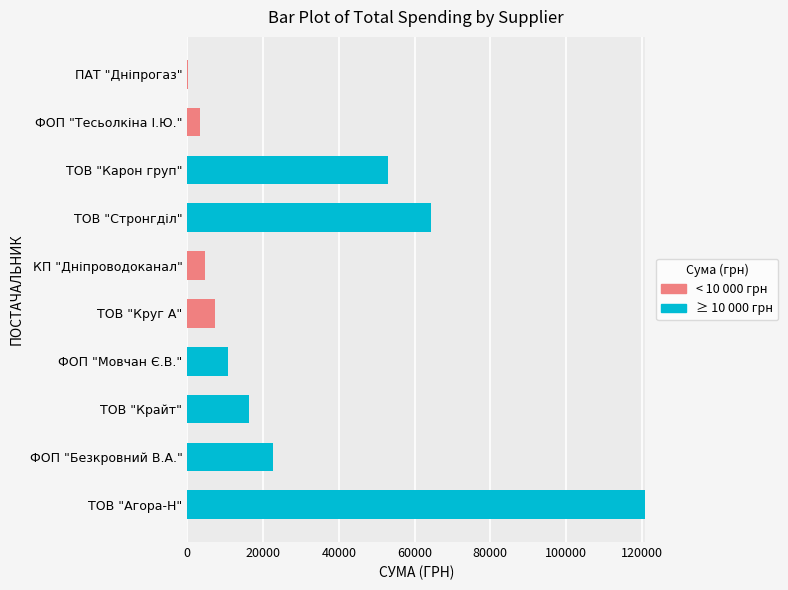

What are all the series names shown in the legend?

< 10 000 грн, ≥ 10 000 грн